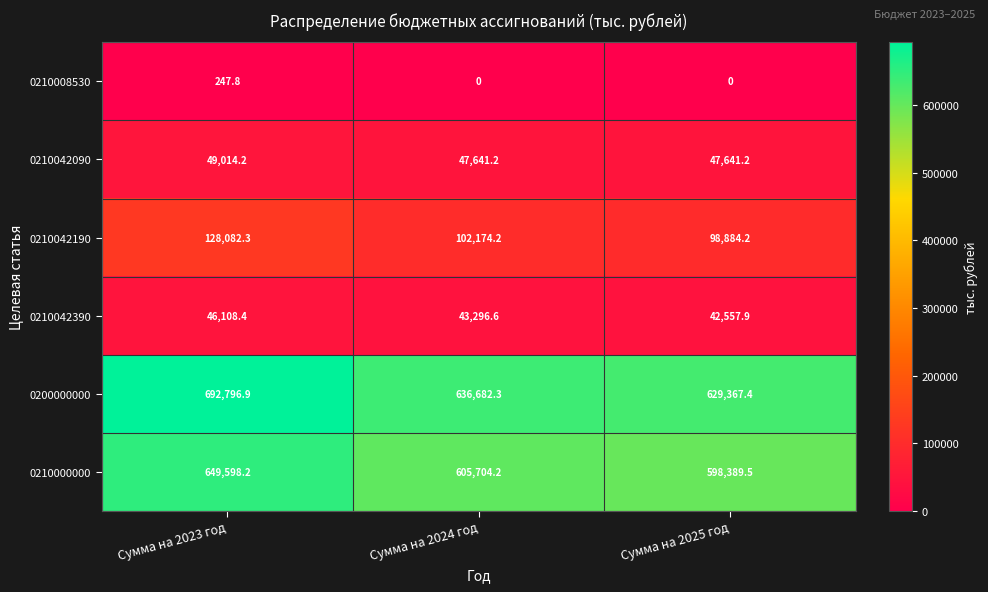

At which label is 0200000000 closest to 661082?

Сумма на 2024 год